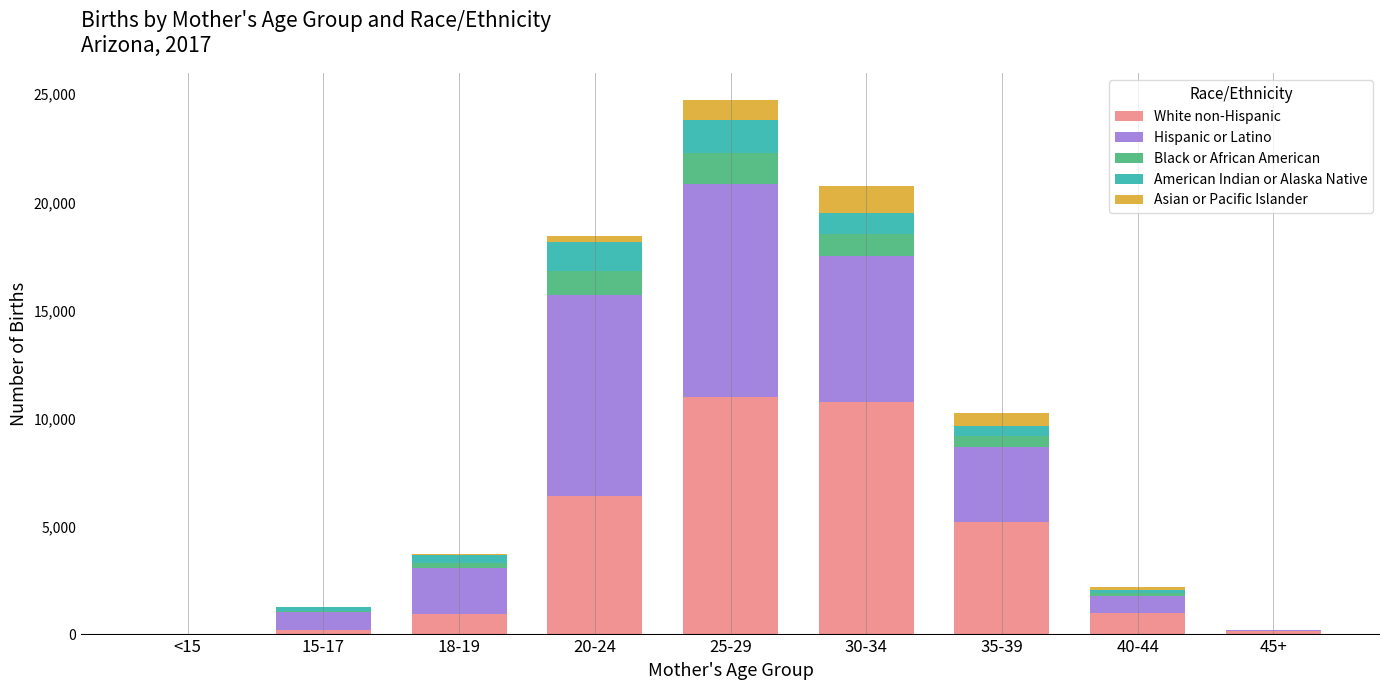

What is the sum of all White non-Hispanic values?

35687